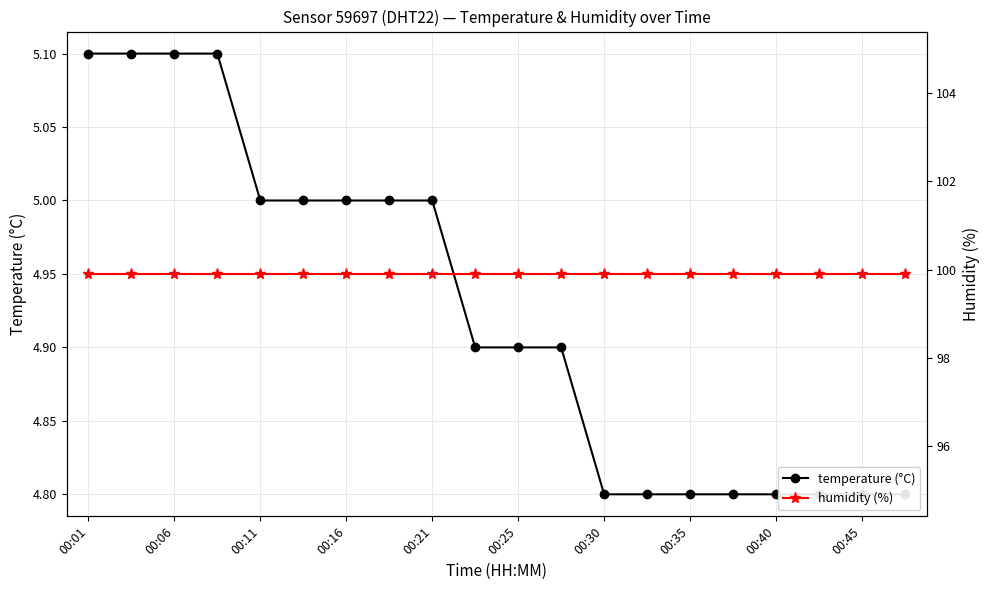

True or false: humidity and temperature cross at least once.

False